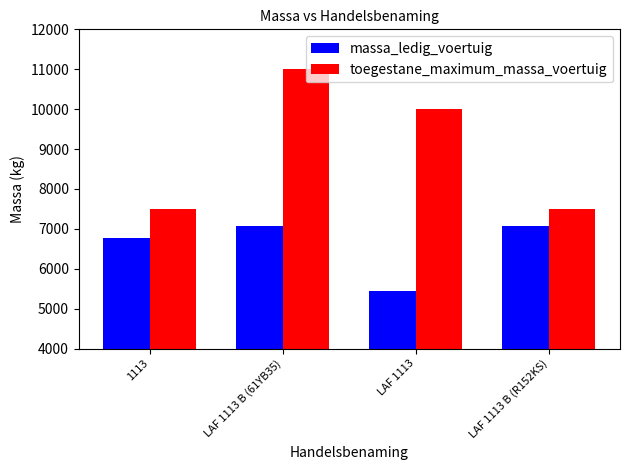

What is the sum of all toegestane_maximum_massa_voertuig values?

35989